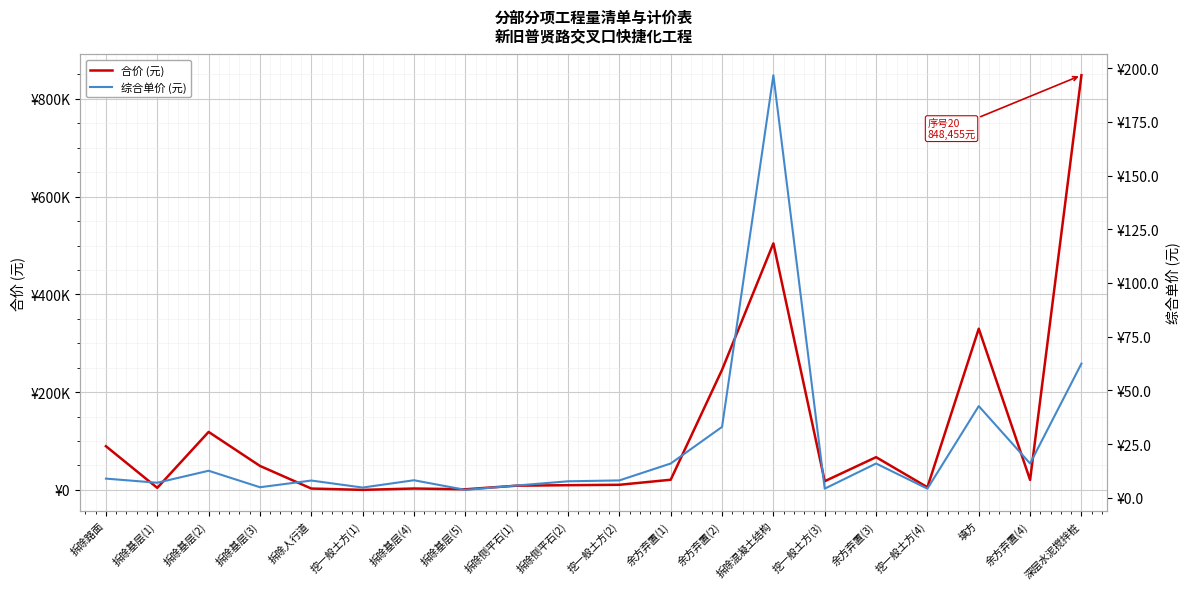

At which category does 合价 (元) reach its first local peak?

拆除基层(2)